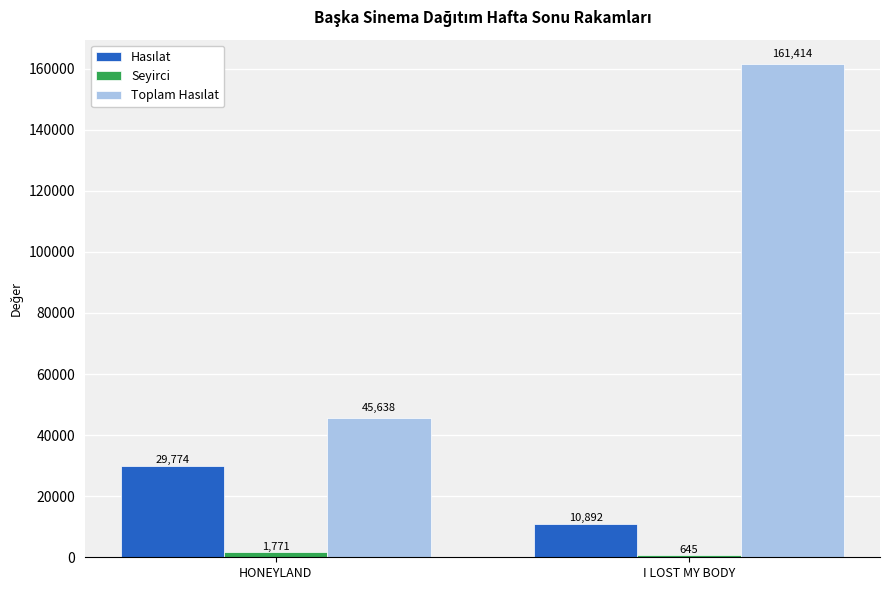

What position from the left is HONEYLAND?

1